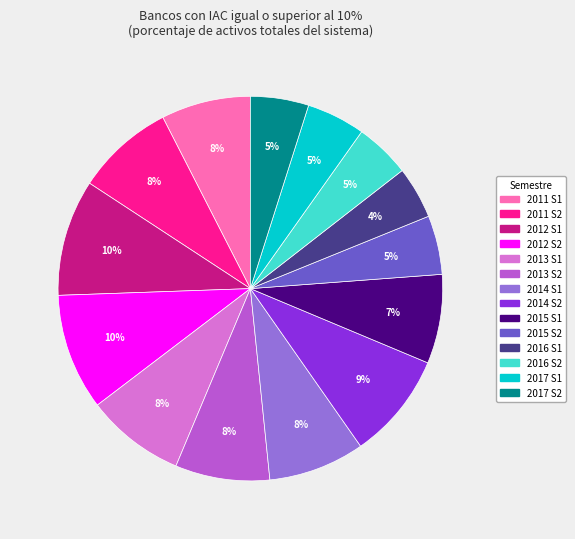

To the nearest percent, what portion does 2012 S1 represent?

10%